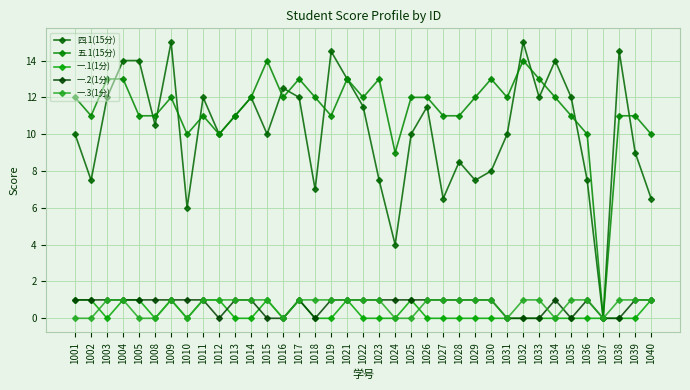

Is the value of 一.1(1分) at 1030 greater than the value of 一.2(1分) at 1037?

No